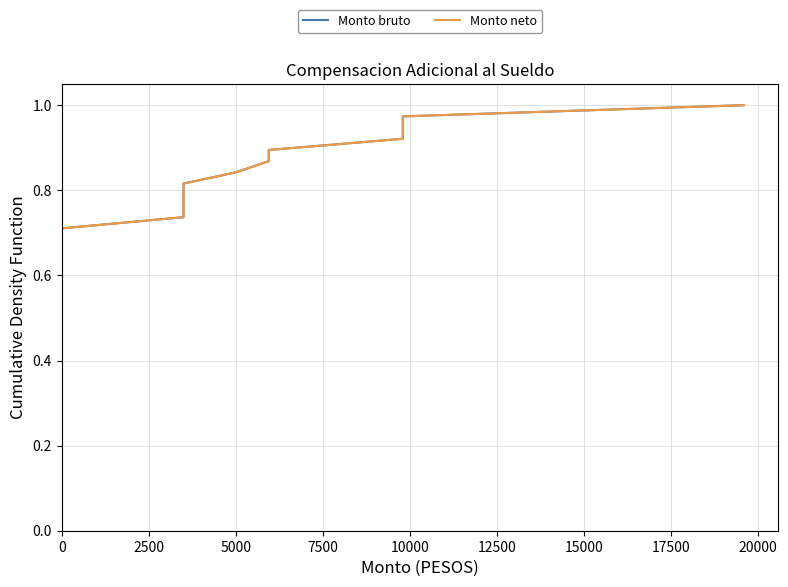

What is the sum of all Monto neto values?

19.5